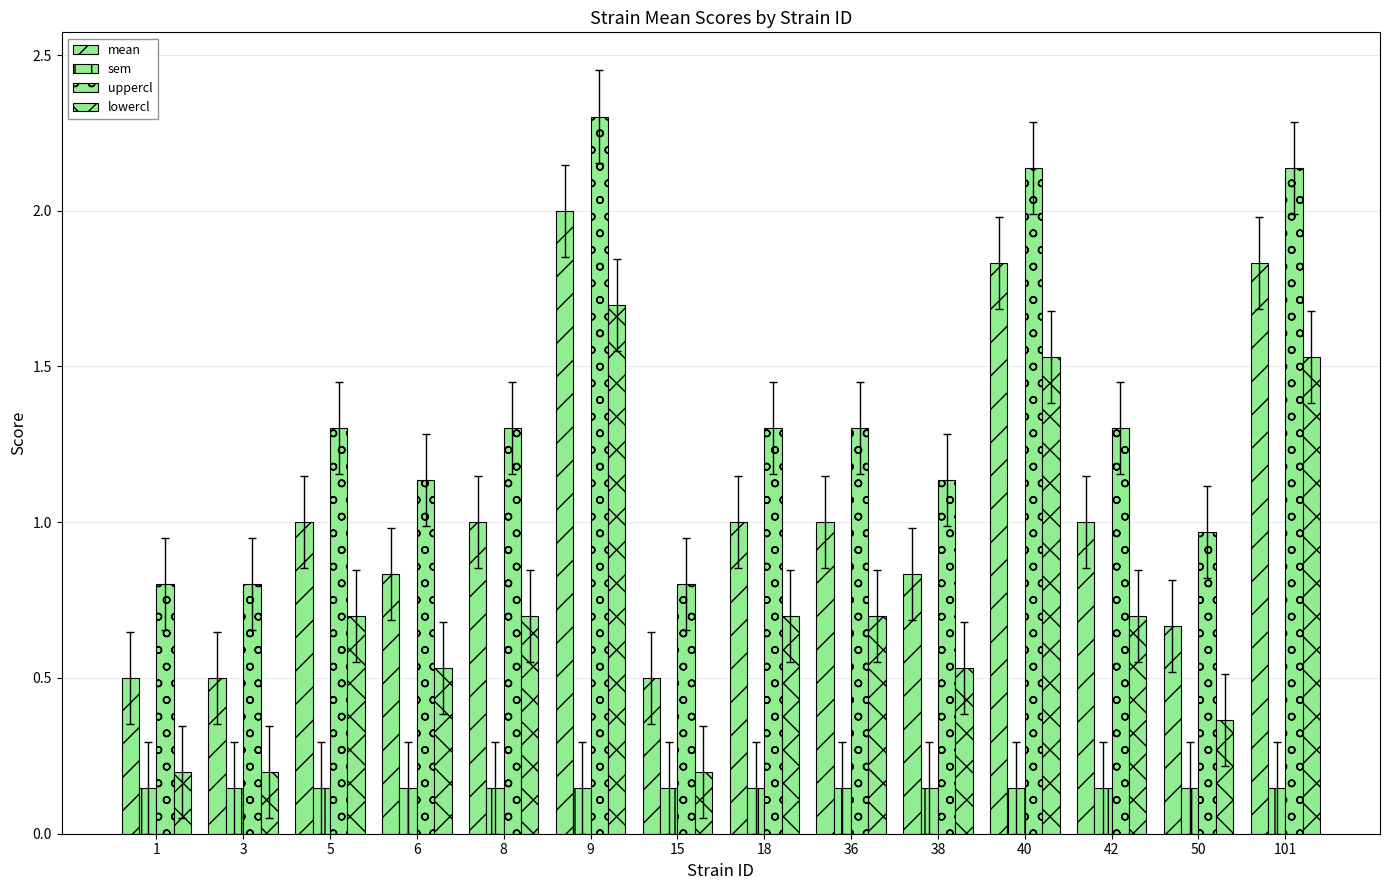

How many bars are there in total?

56